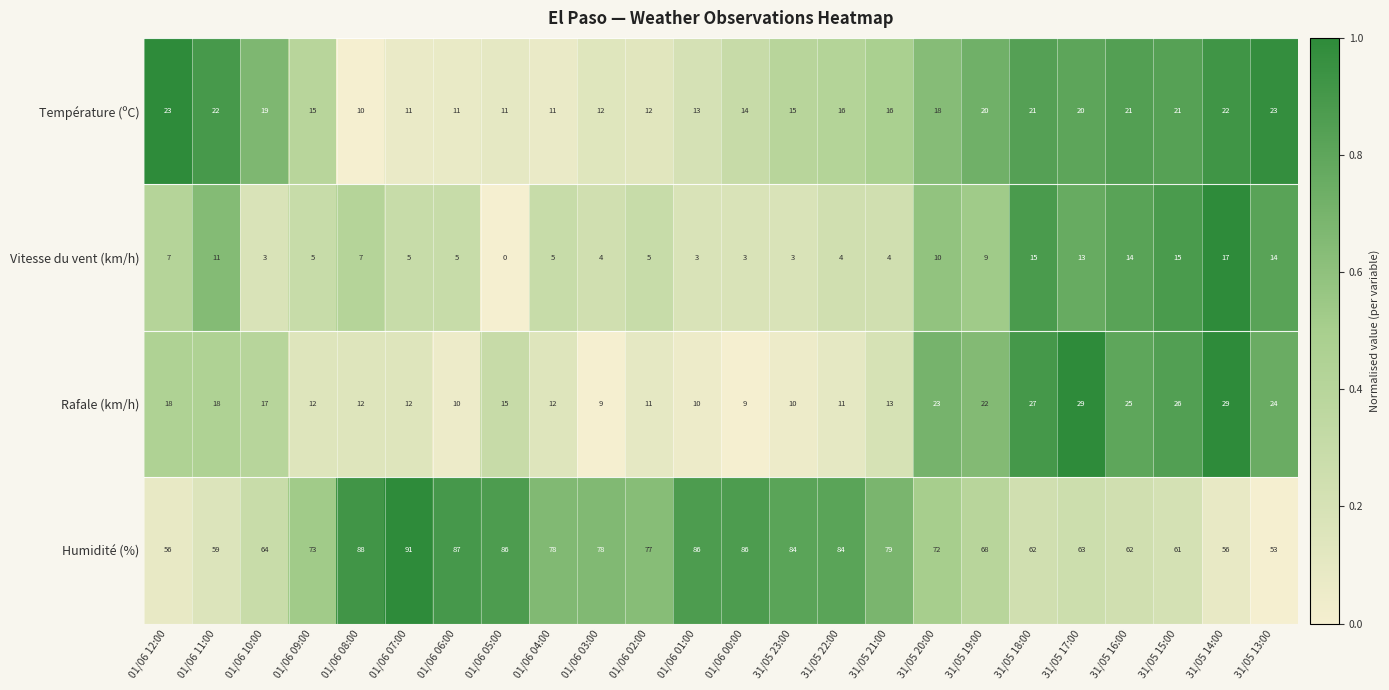

Which series changed the most between 01/06 11:00 and 01/06 01:00?

Humidité (%)